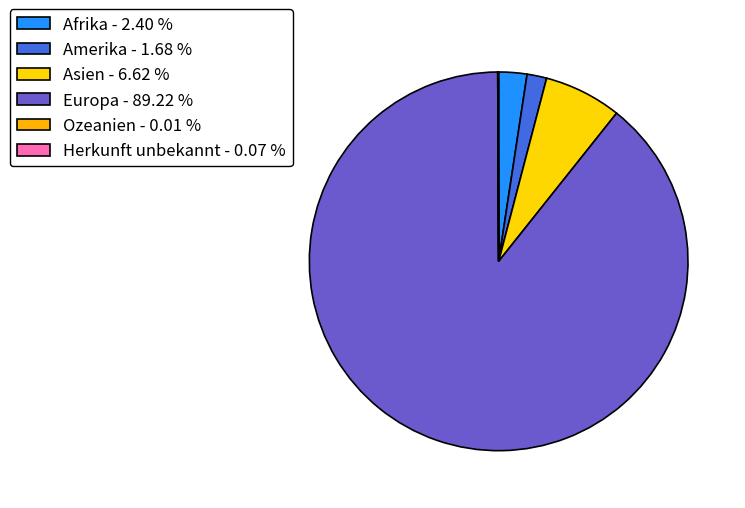

Which slice represents more than half of the pie?

Europa